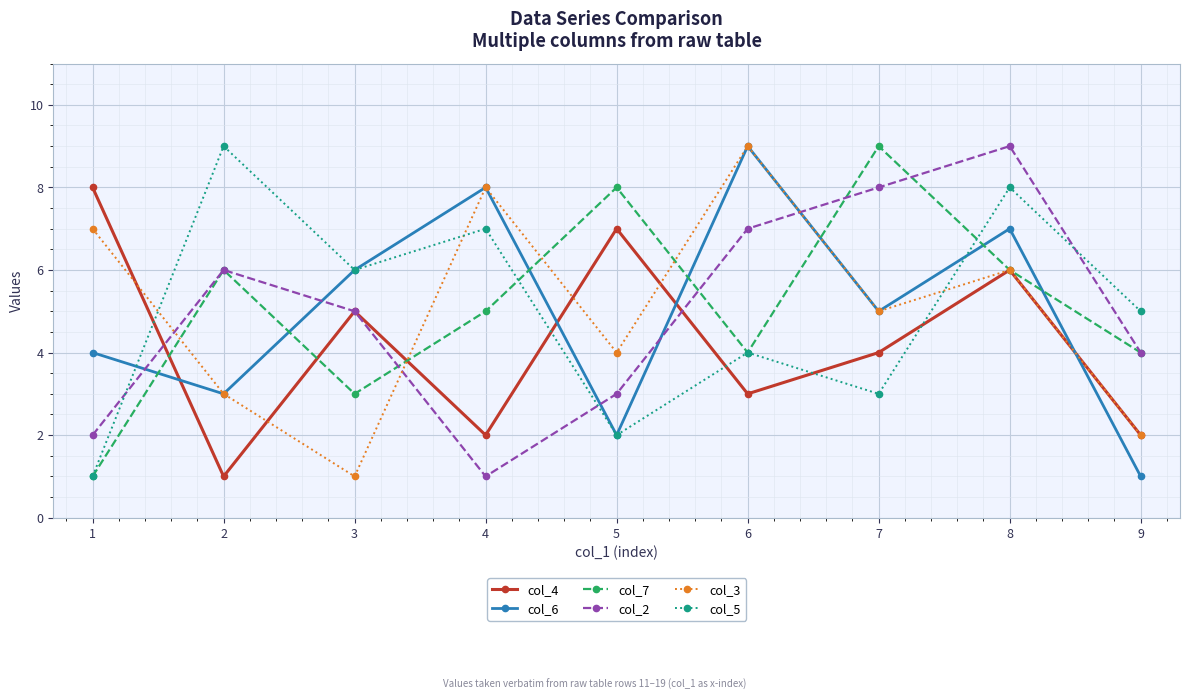

True or false: col_7 has more than 1 interior local peaks.

True